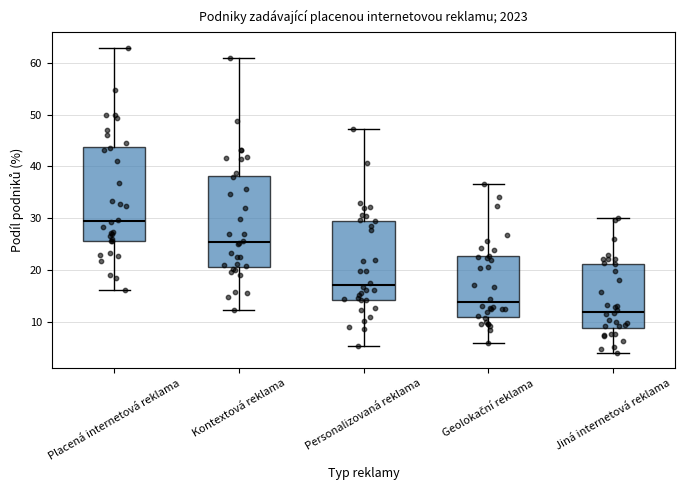

Reading left to right, read every box against the y-axis: the position of its median line, the range the box covers, and the ends of its whiskers. The values are not printed on the chart, so give them approximately, as read against the axis.

Placená internetová reklama: median 29, box 26 to 44, whiskers 16 to 63
Kontextová reklama: median 25, box 21 to 38, whiskers 12 to 61
Personalizovaná reklama: median 17, box 14 to 30, whiskers 5 to 47
Geolokační reklama: median 14, box 11 to 23, whiskers 6 to 37
Jiná internetová reklama: median 12, box 9 to 21, whiskers 4 to 30